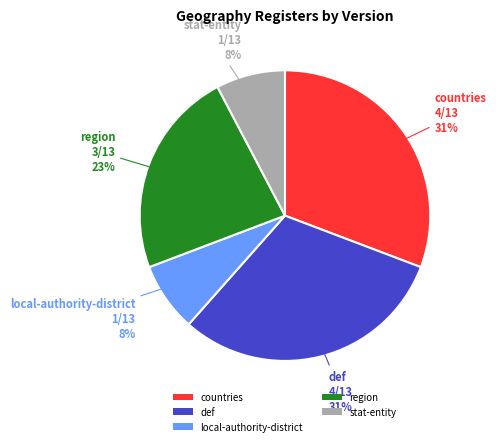

The region slice represents 34% of the pie. True or false?

False